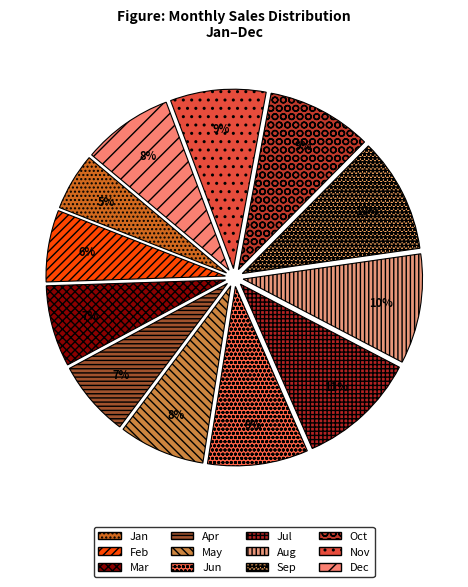

The Dec slice represents 1% of the pie. True or false?

False